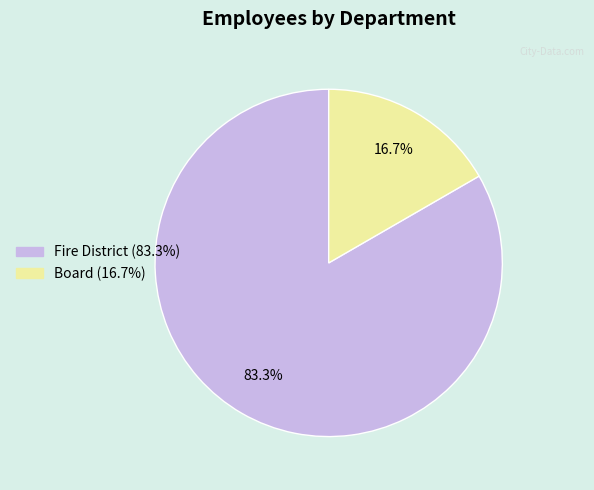

To the nearest percent, what is the difference between the Fire District and Board slice percentages?

67%